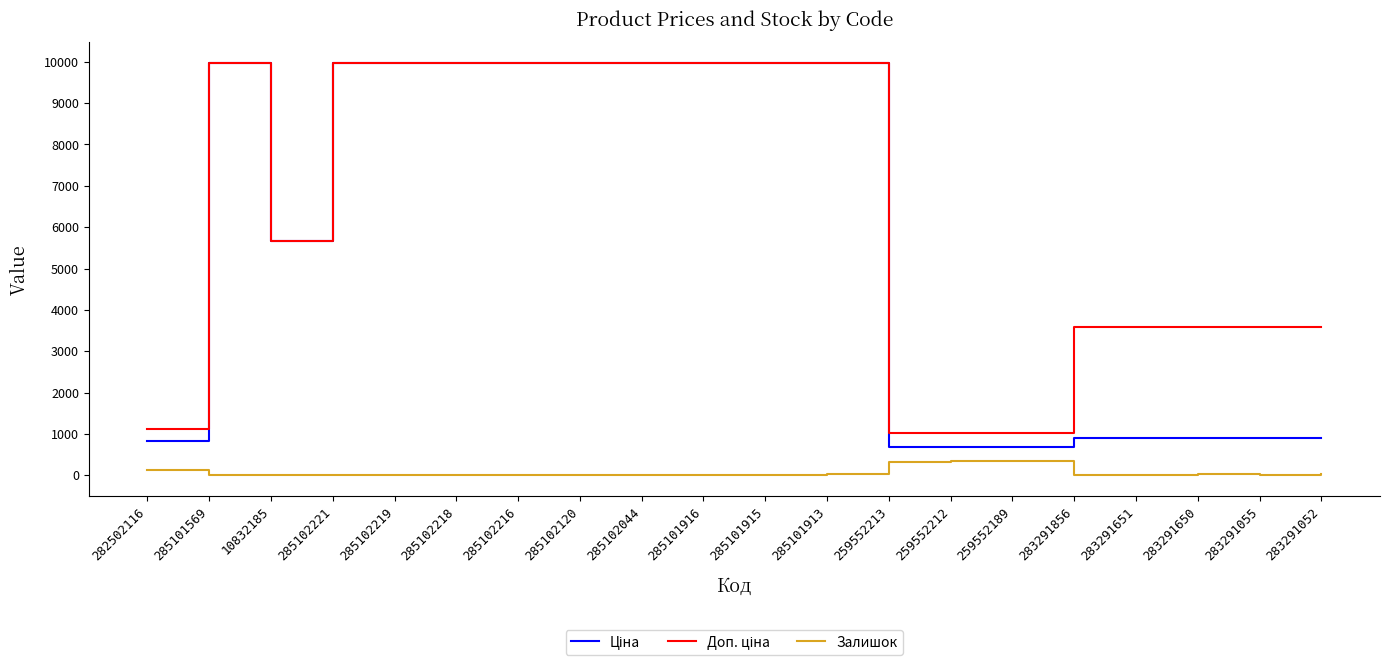

What is the difference between the highest and lowest values at 259552189?

676.6